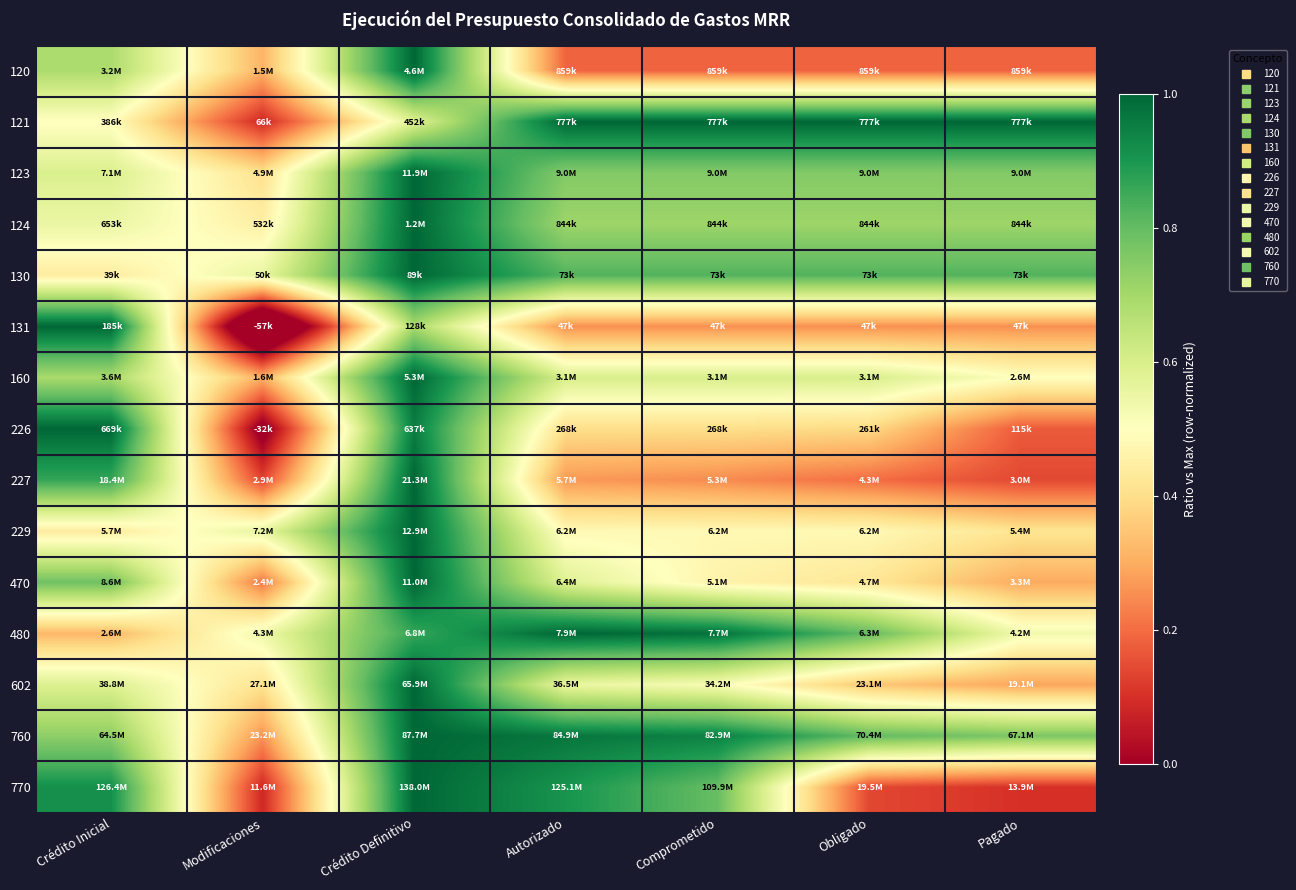

Reading left to right, extract all data points from this chart.

120: Crédito Inicial=0.7	Modificaciones=0.3	Crédito Definitivo=1.0	Autorizado=0.2	Comprometido=0.2	Obligado=0.2	Pagado=0.2
121: Crédito Inicial=0.5	Modificaciones=0.1	Crédito Definitivo=0.6	Autorizado=1.0	Comprometido=1.0	Obligado=1.0	Pagado=1.0
123: Crédito Inicial=0.6	Modificaciones=0.4	Crédito Definitivo=1.0	Autorizado=0.8	Comprometido=0.8	Obligado=0.8	Pagado=0.8
124: Crédito Inicial=0.6	Modificaciones=0.4	Crédito Definitivo=1.0	Autorizado=0.7	Comprometido=0.7	Obligado=0.7	Pagado=0.7
130: Crédito Inicial=0.4	Modificaciones=0.6	Crédito Definitivo=1.0	Autorizado=0.8	Comprometido=0.8	Obligado=0.8	Pagado=0.8
131: Crédito Inicial=1.0	Modificaciones=-0.3	Crédito Definitivo=0.7	Autorizado=0.3	Comprometido=0.3	Obligado=0.3	Pagado=0.3
160: Crédito Inicial=0.7	Modificaciones=0.3	Crédito Definitivo=1.0	Autorizado=0.6	Comprometido=0.6	Obligado=0.6	Pagado=0.5
226: Crédito Inicial=1.0	Modificaciones=-0.0	Crédito Definitivo=1.0	Autorizado=0.4	Comprometido=0.4	Obligado=0.4	Pagado=0.2
227: Crédito Inicial=0.9	Modificaciones=0.1	Crédito Definitivo=1.0	Autorizado=0.3	Comprometido=0.2	Obligado=0.2	Pagado=0.1
229: Crédito Inicial=0.4	Modificaciones=0.6	Crédito Definitivo=1.0	Autorizado=0.5	Comprometido=0.5	Obligado=0.5	Pagado=0.4
470: Crédito Inicial=0.8	Modificaciones=0.2	Crédito Definitivo=1.0	Autorizado=0.6	Comprometido=0.5	Obligado=0.4	Pagado=0.3
480: Crédito Inicial=0.3	Modificaciones=0.5	Crédito Definitivo=0.9	Autorizado=1.0	Comprometido=1.0	Obligado=0.8	Pagado=0.5
602: Crédito Inicial=0.6	Modificaciones=0.4	Crédito Definitivo=1.0	Autorizado=0.6	Comprometido=0.5	Obligado=0.4	Pagado=0.3
760: Crédito Inicial=0.7	Modificaciones=0.3	Crédito Definitivo=1.0	Autorizado=1.0	Comprometido=0.9	Obligado=0.8	Pagado=0.8
770: Crédito Inicial=0.9	Modificaciones=0.1	Crédito Definitivo=1.0	Autorizado=0.9	Comprometido=0.8	Obligado=0.1	Pagado=0.1